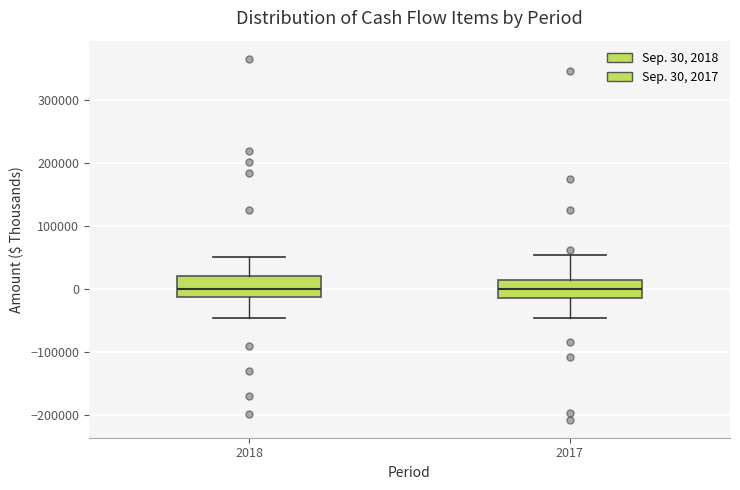

Reading left to right, transcribe this box plot: for each box, give where its median line is, the range the box spans, and where its two whiskers end, as read against the y-axis. The values are not printed on the chart, so give them approximately, as read against the axis.

2018: median 0, box -10000 to 20000, whiskers -50000 to 50000
2017: median 0, box -10000 to 20000, whiskers -50000 to 50000